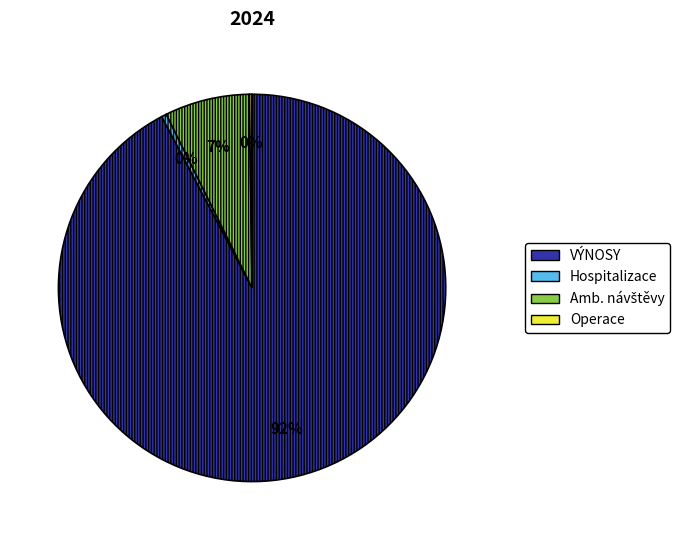

Do VÝNOSY and Hospitalizace together represent more than half of the pie?

Yes